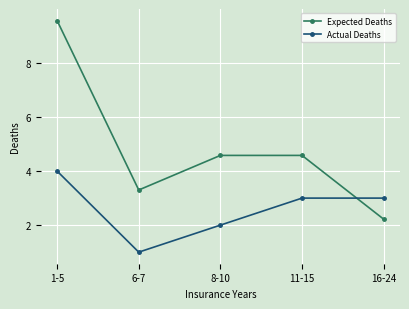

Does the chart have visible grid lines?

Yes